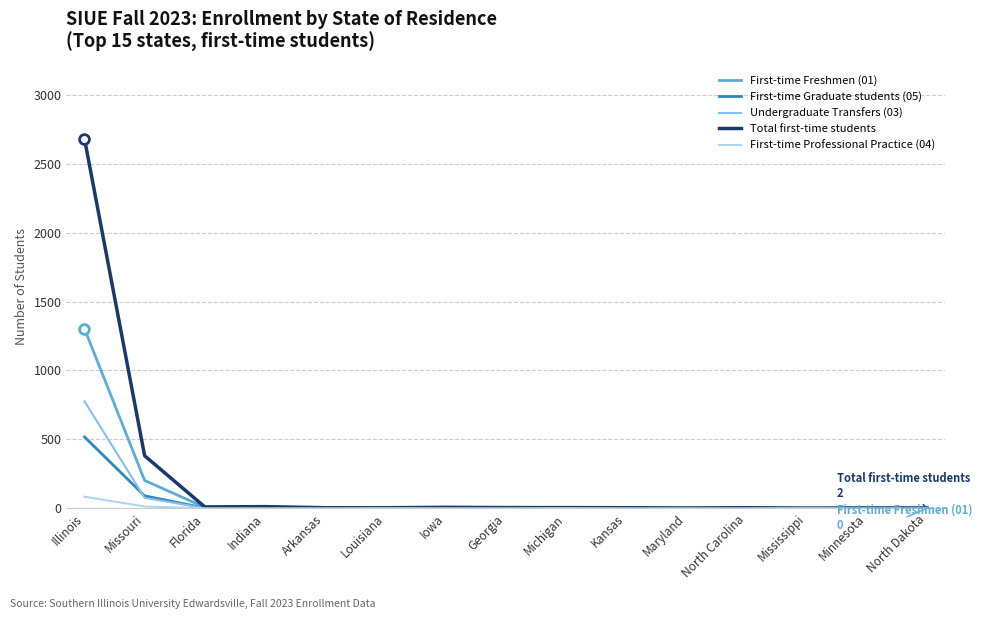

True or false: Undergraduate Transfers (03) has a value of 0 at Maryland.

True